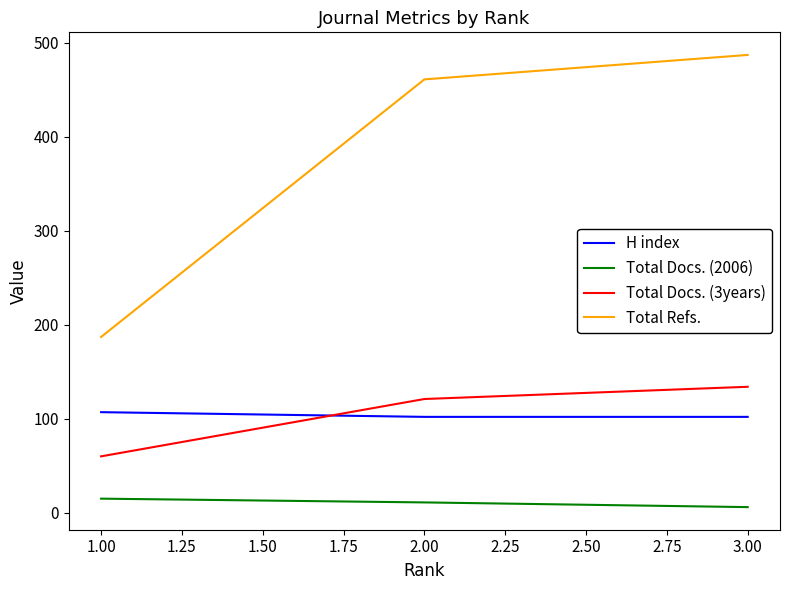

At which label does Total Refs. reach its peak?

3.00